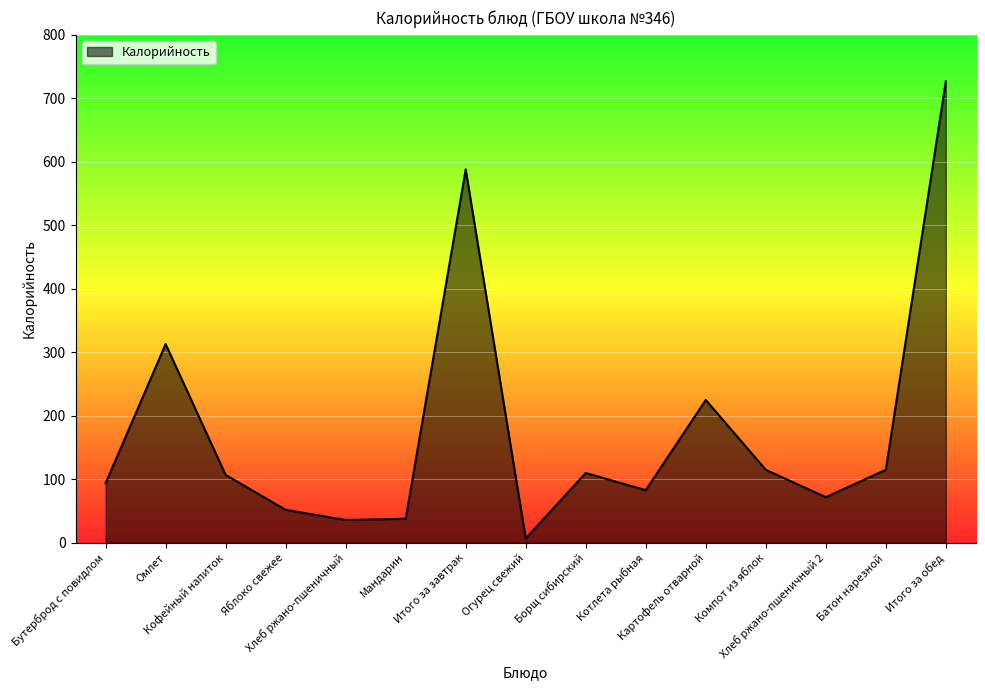

What is the maximum value shown in the chart?

727